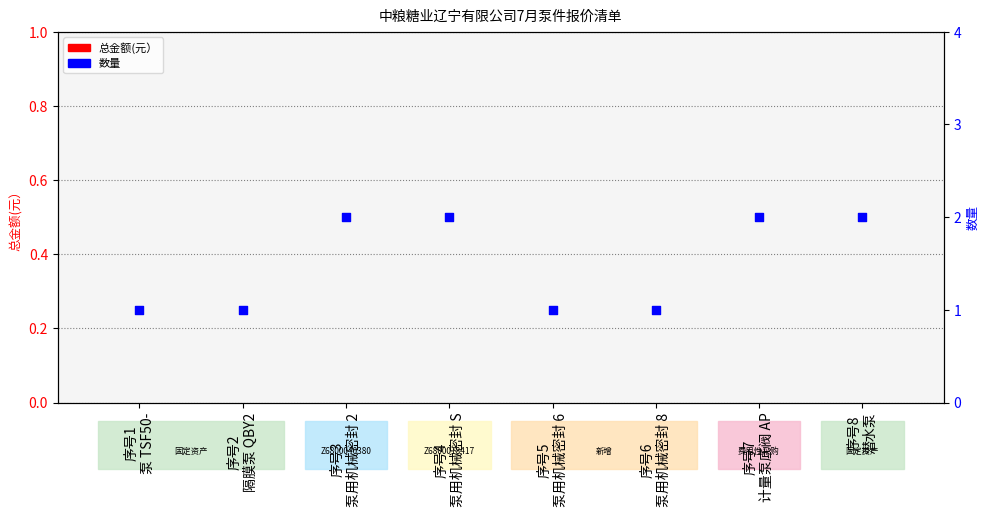

At how many categories does at least one series exceed 0?

8